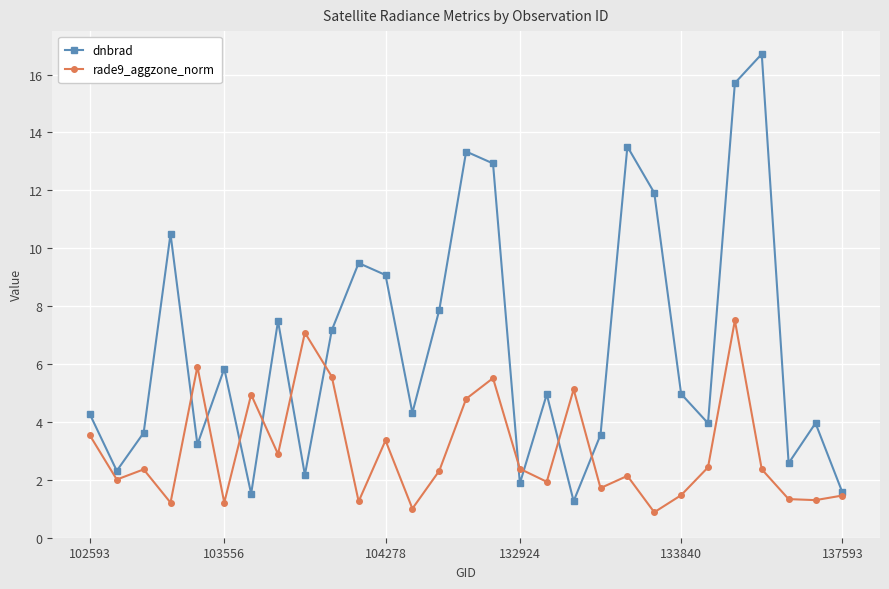

Which series has the largest range (max minus min)?

dnbrad